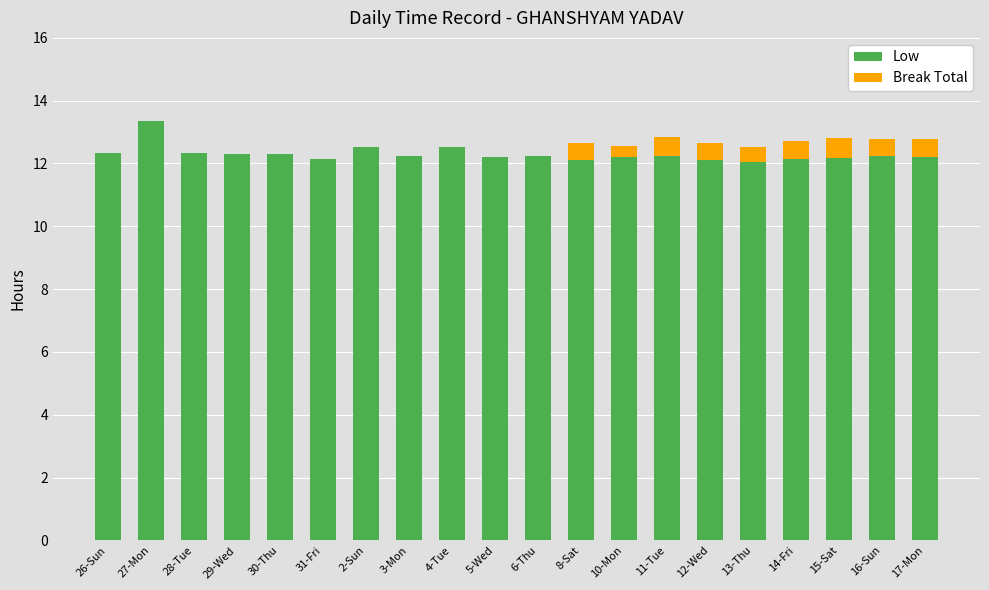

Which category has the highest value in the Low series?

27-Mon